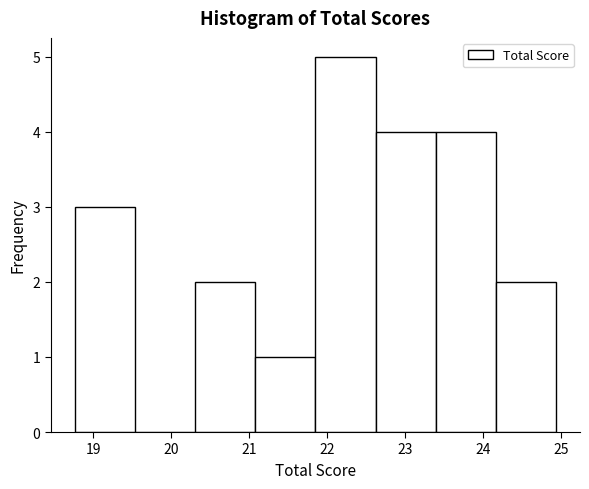

Reading left to right, list every bar in this chart as the range it spans on the x-axis followed by its height. Neither the bar edges nor the heights are printed on the chart, so give them approximately, as read against the axes.

18.8 to 19.5: 3
19.5 to 20.3: 0
20.3 to 21.1: 2
21.1 to 21.8: 1
21.8 to 22.6: 5
22.6 to 23.4: 4
23.4 to 24.2: 4
24.2 to 24.9: 2